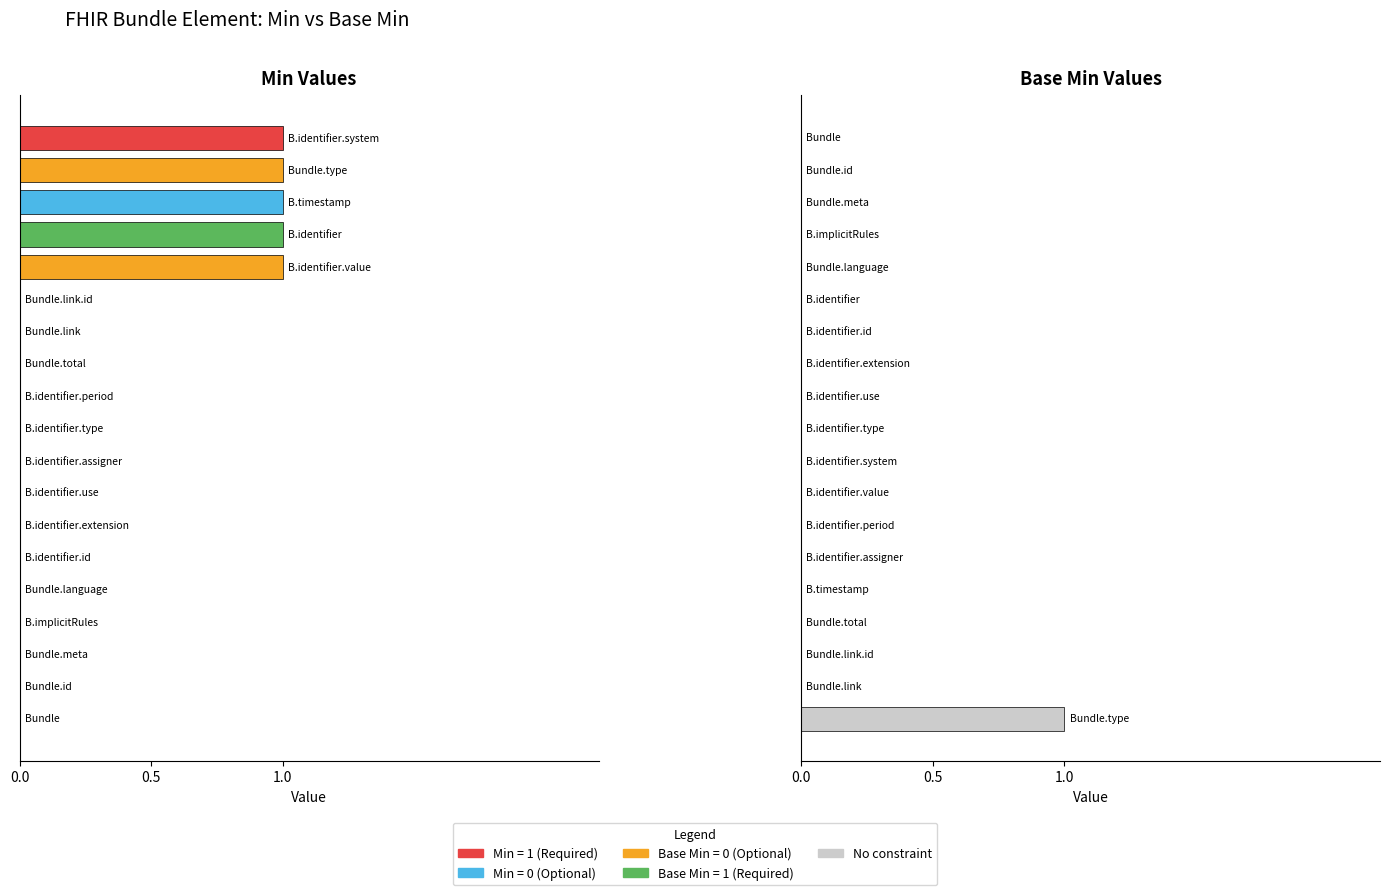

Reading left to right, transcribe all the data shown in this chart.

Min: Bundle=0	Bundle.id=0	Bundle.meta=0	Bundle.implicitRules=0	Bundle.language=0	Bundle.identifier=1	Bundle.identifier.id=0	Bundle.identifier.extension=0	Bundle.identifier.use=0	Bundle.identifier.type=0	Bundle.identifier.system=1	Bundle.identifier.value=1	Bundle.identifier.period=0	Bundle.identifier.assigner=0	Bundle.type=1	Bundle.timestamp=1	Bundle.total=0	Bundle.link=0	Bundle.link.id=0
Base Min: Bundle=0	Bundle.id=0	Bundle.meta=0	Bundle.implicitRules=0	Bundle.language=0	Bundle.identifier=0	Bundle.identifier.id=0	Bundle.identifier.extension=0	Bundle.identifier.use=0	Bundle.identifier.type=0	Bundle.identifier.system=0	Bundle.identifier.value=0	Bundle.identifier.period=0	Bundle.identifier.assigner=0	Bundle.type=1	Bundle.timestamp=0	Bundle.total=0	Bundle.link=0	Bundle.link.id=0